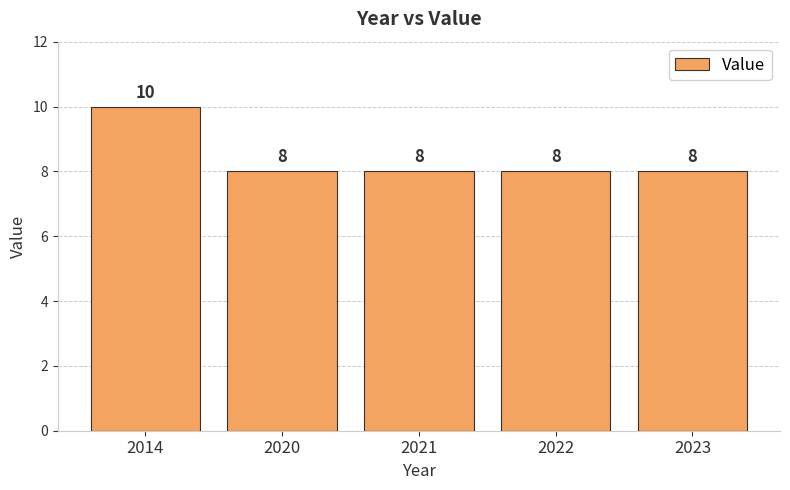

Does the chart contain any negative values?

No